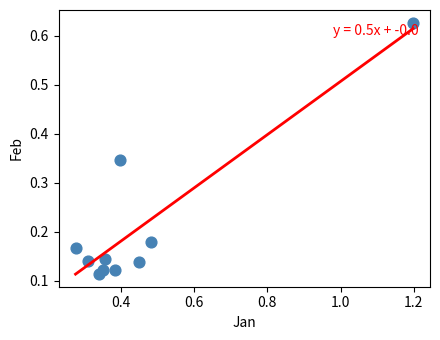

What is the average X value?

0.5